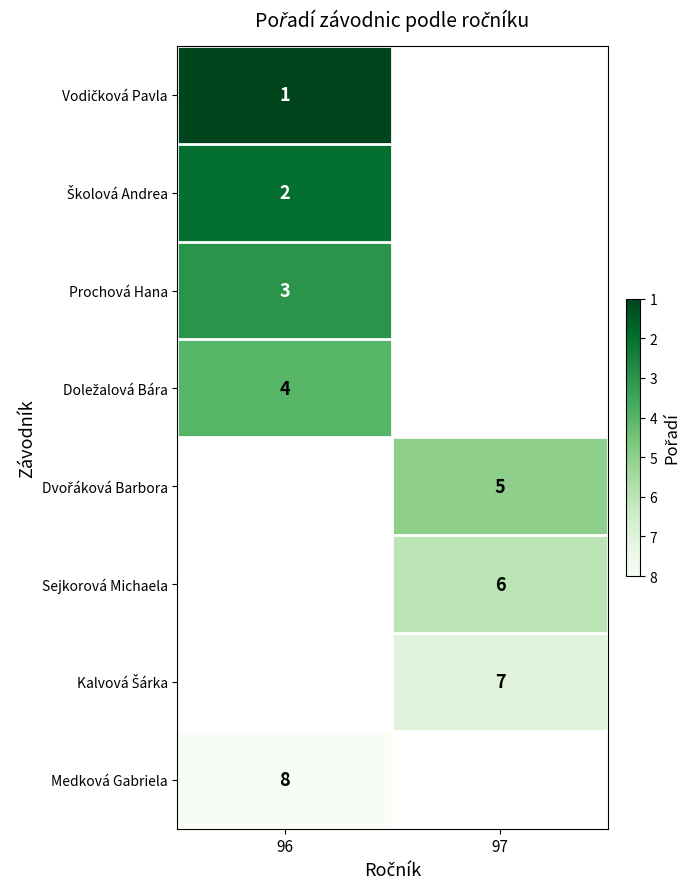

Which has a higher value, 97 or 96?

96